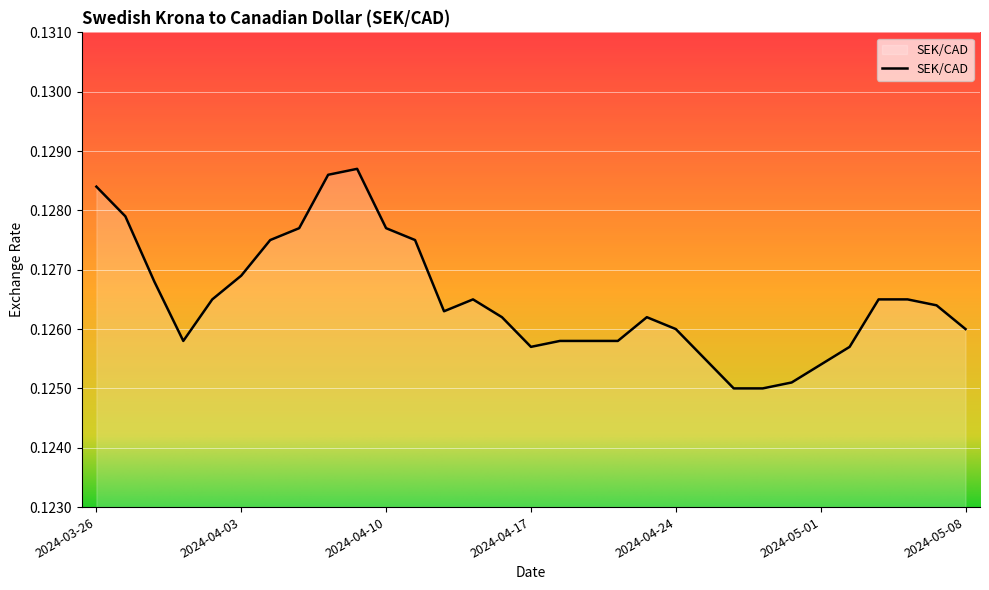

Reading left to right, what are all the values shown in this chart?

2024-03-26=0.1	2024-03-27=0.1	2024-03-28=0.1	2024-04-01=0.1	2024-04-02=0.1	2024-04-03=0.1	2024-04-04=0.1	2024-04-05=0.1	2024-04-08=0.1	2024-04-09=0.1	2024-04-10=0.1	2024-04-11=0.1	2024-04-12=0.1	2024-04-15=0.1	2024-04-16=0.1	2024-04-17=0.1	2024-04-18=0.1	2024-04-19=0.1	2024-04-22=0.1	2024-04-23=0.1	2024-04-24=0.1	2024-04-25=0.1	2024-04-26=0.1	2024-04-29=0.1	2024-04-30=0.1	2024-05-01=0.1	2024-05-02=0.1	2024-05-03=0.1	2024-05-06=0.1	2024-05-07=0.1	2024-05-08=0.1